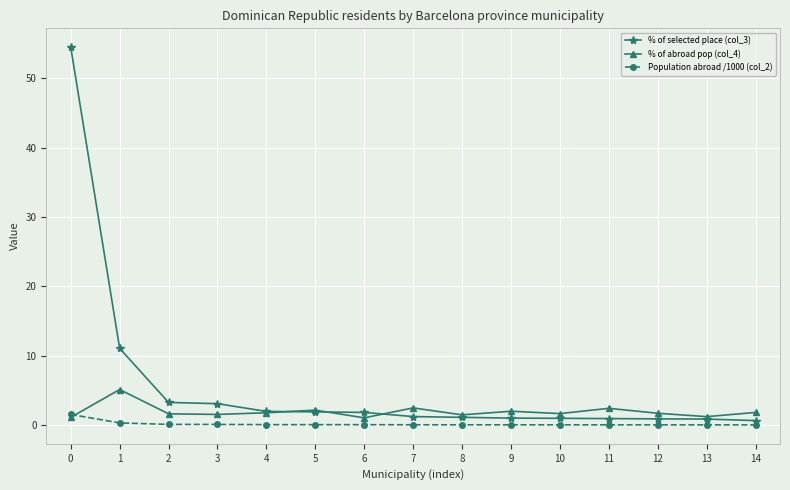

Which series has the largest total across all categories?

% of selected place (col_3)